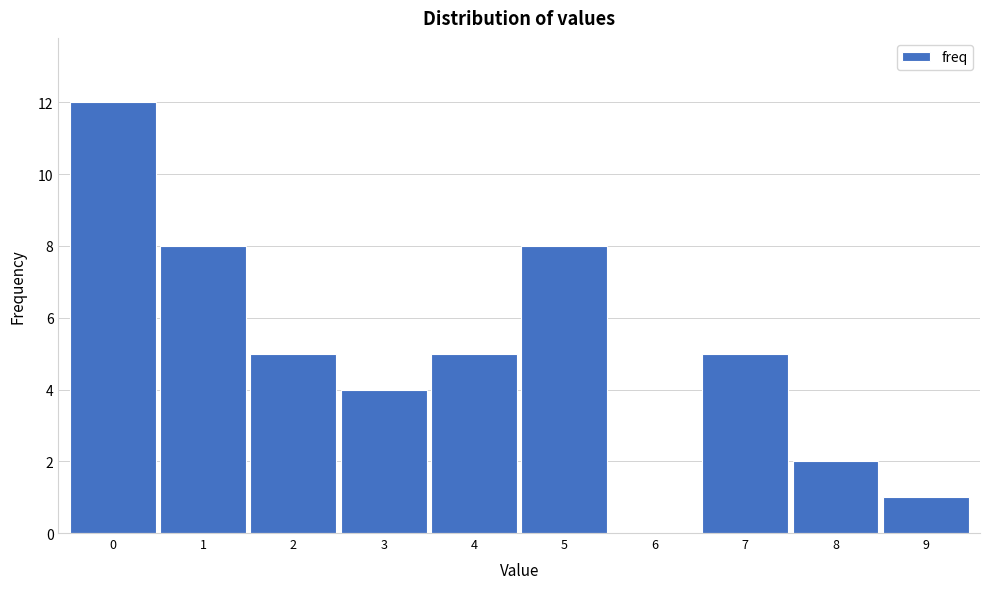

Reading left to right, list all the values displayed in this chart.

0=12	1=8	2=5	3=4	4=5	5=8	6=0	7=5	8=2	9=1